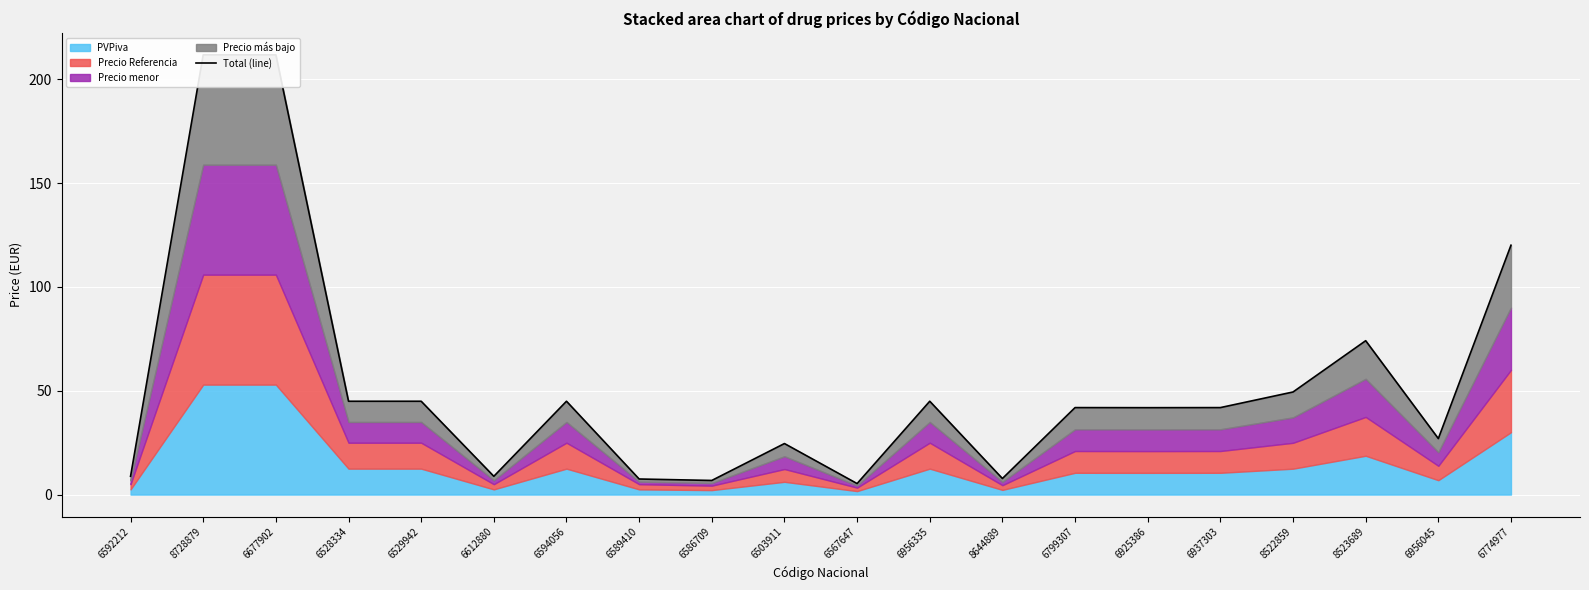

What position from the left is 6529942?

5